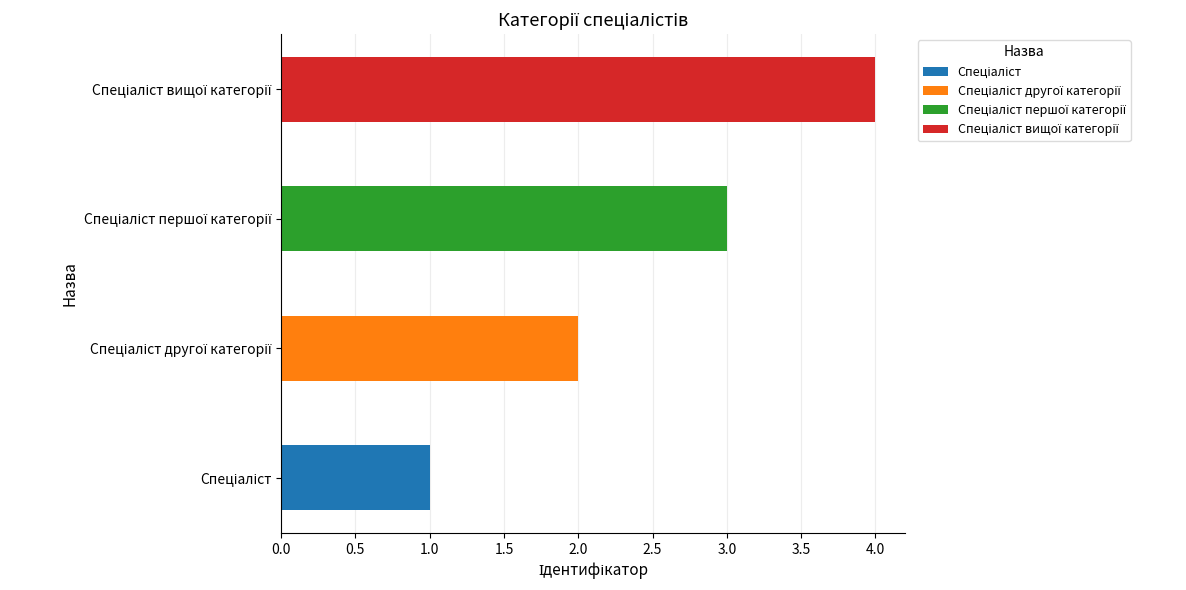

How many bars are there in total?

4